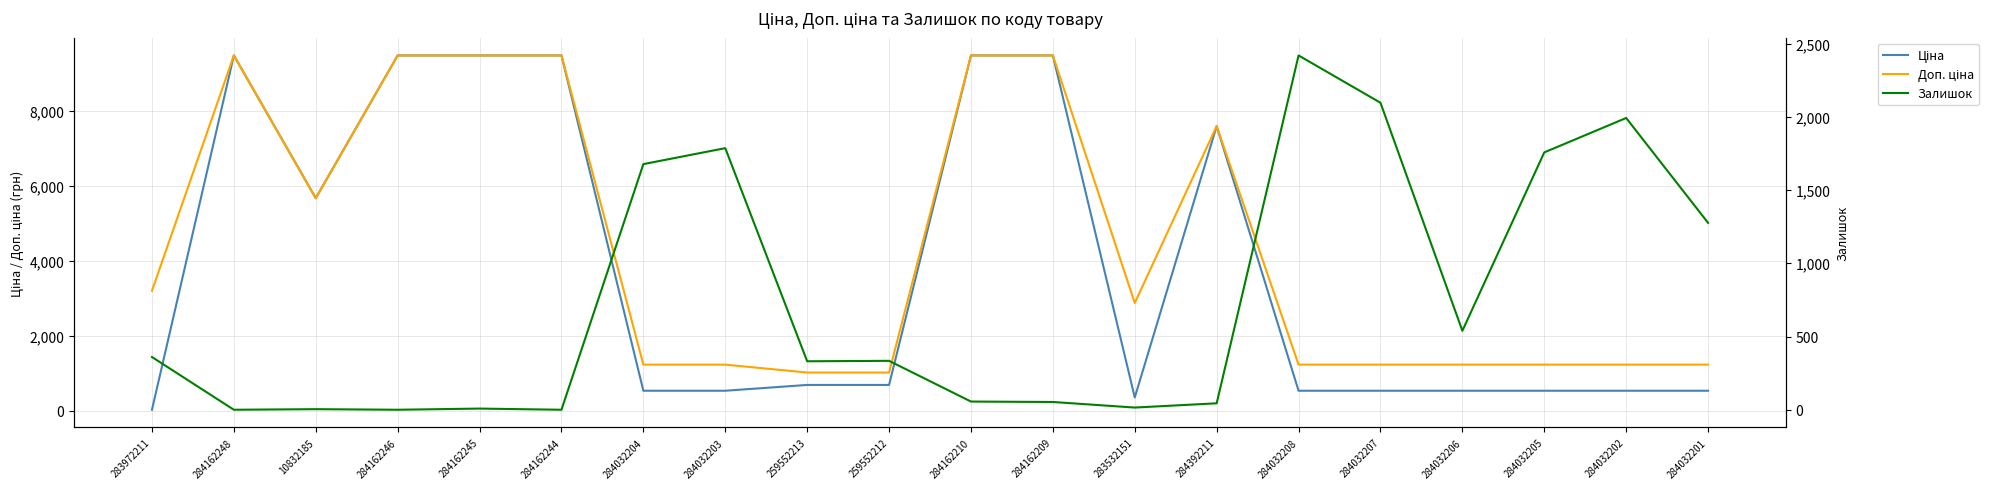

True or false: Доп. ціна has more than 1 points higher than both neighbors.

True